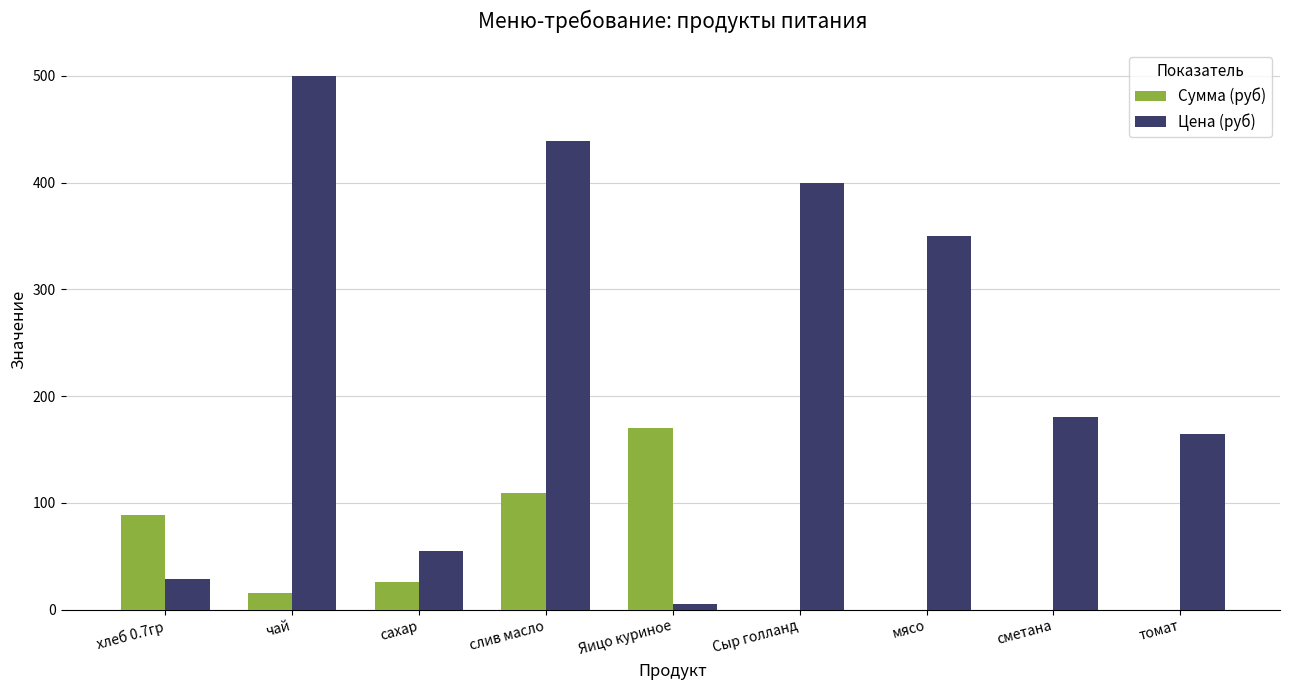

Which series has the widest spread of values?

Цена (руб)